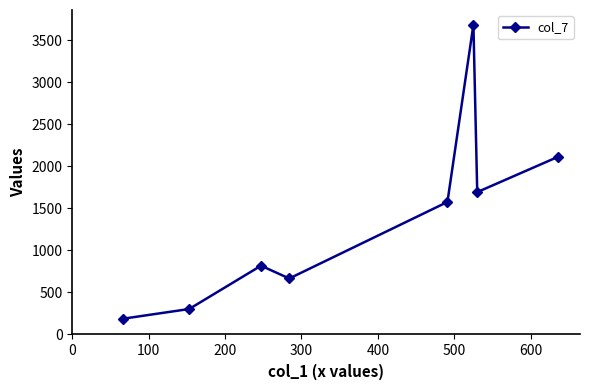

How many values are below 1576?

4